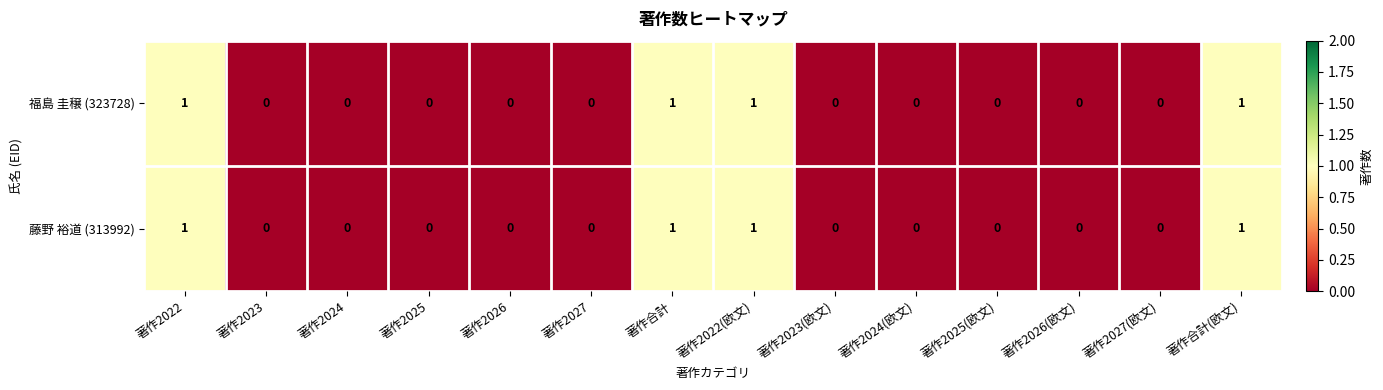

Reading right to left, what are all the values shown in this chart?

福島 圭穣 (323728): 1	0	0	0	0	0	1	1	0	0	0	0	0	1
藤野 裕道 (313992): 1	0	0	0	0	0	1	1	0	0	0	0	0	1